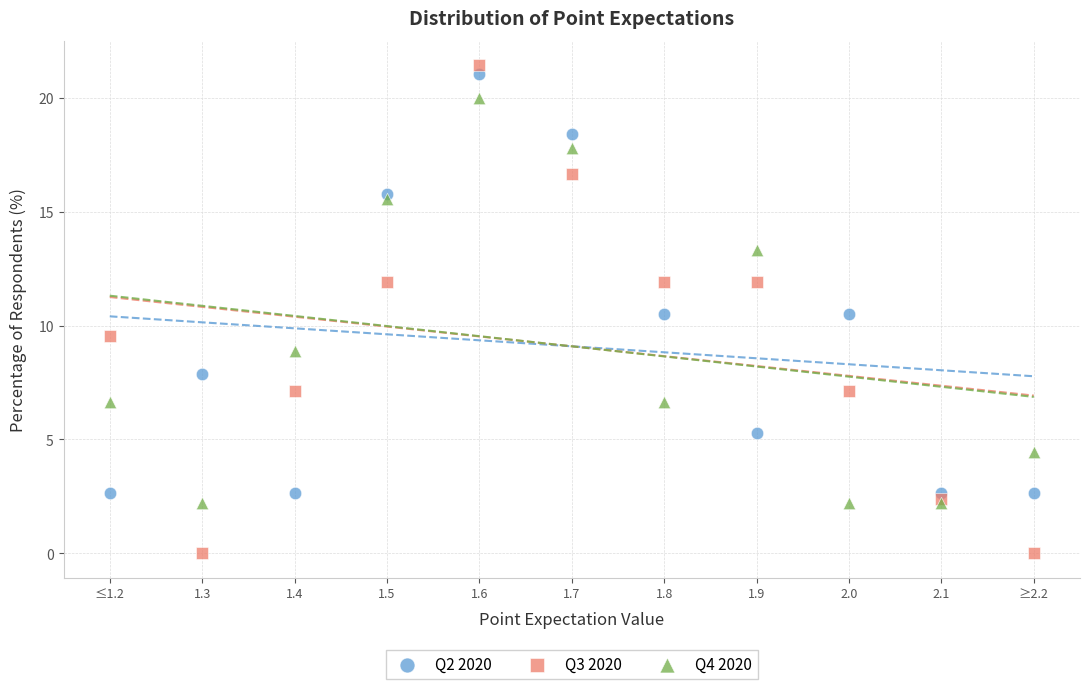

Which series contains the lowest Y value?

Q3 2020